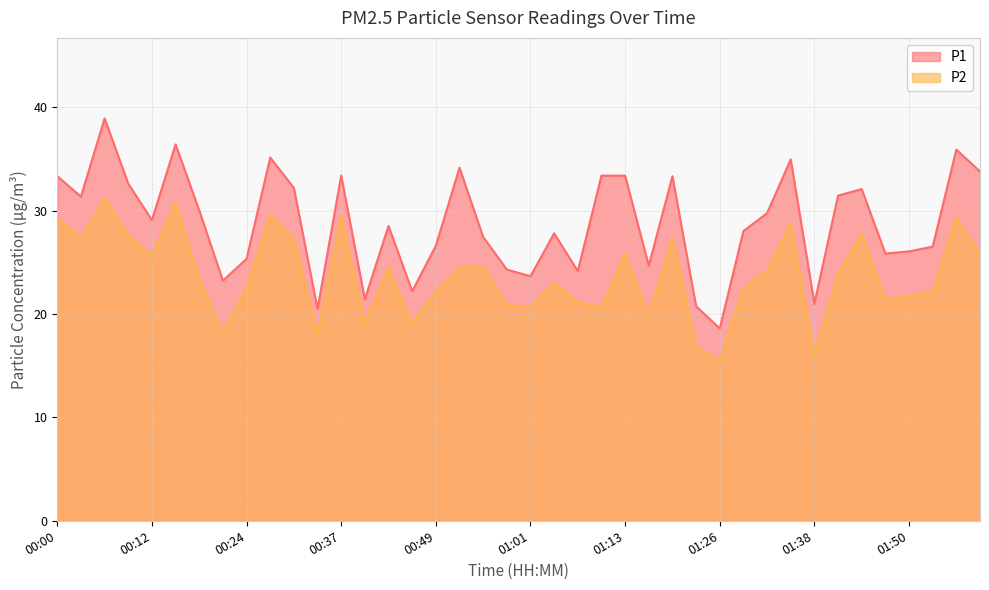

True or false: P1 and P2 cross at least once.

False